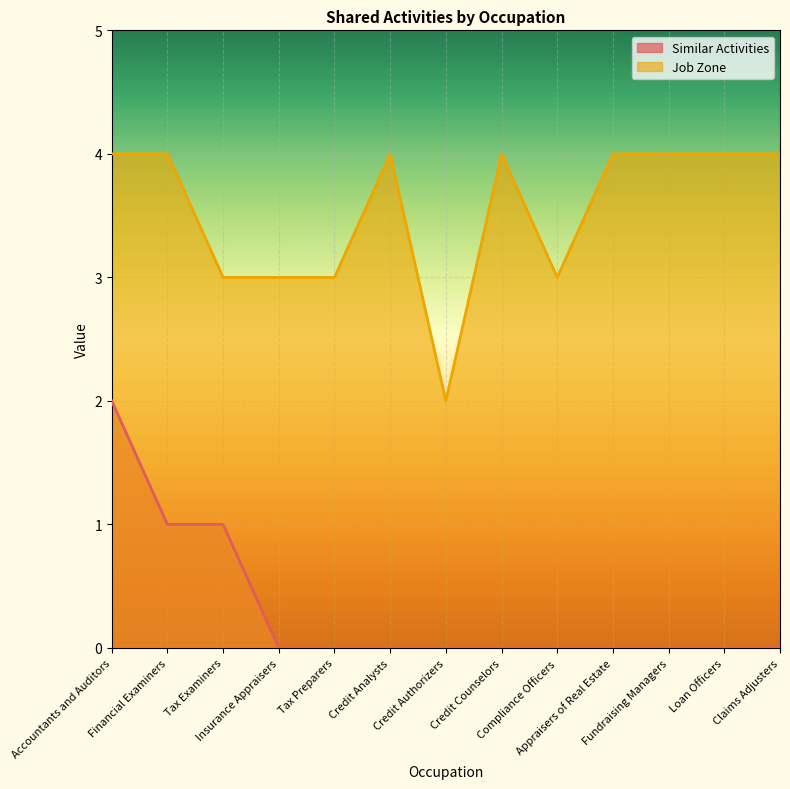

Which series has the largest total across all categories?

Job Zone